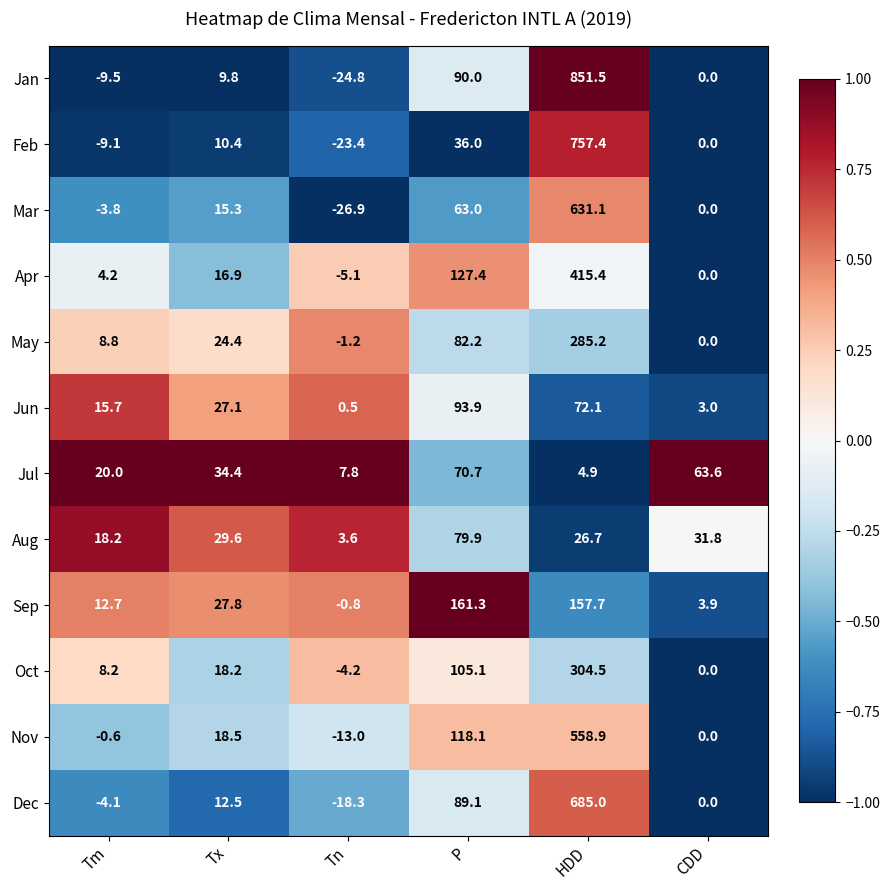

Which category has the highest value in the Jul series?

P